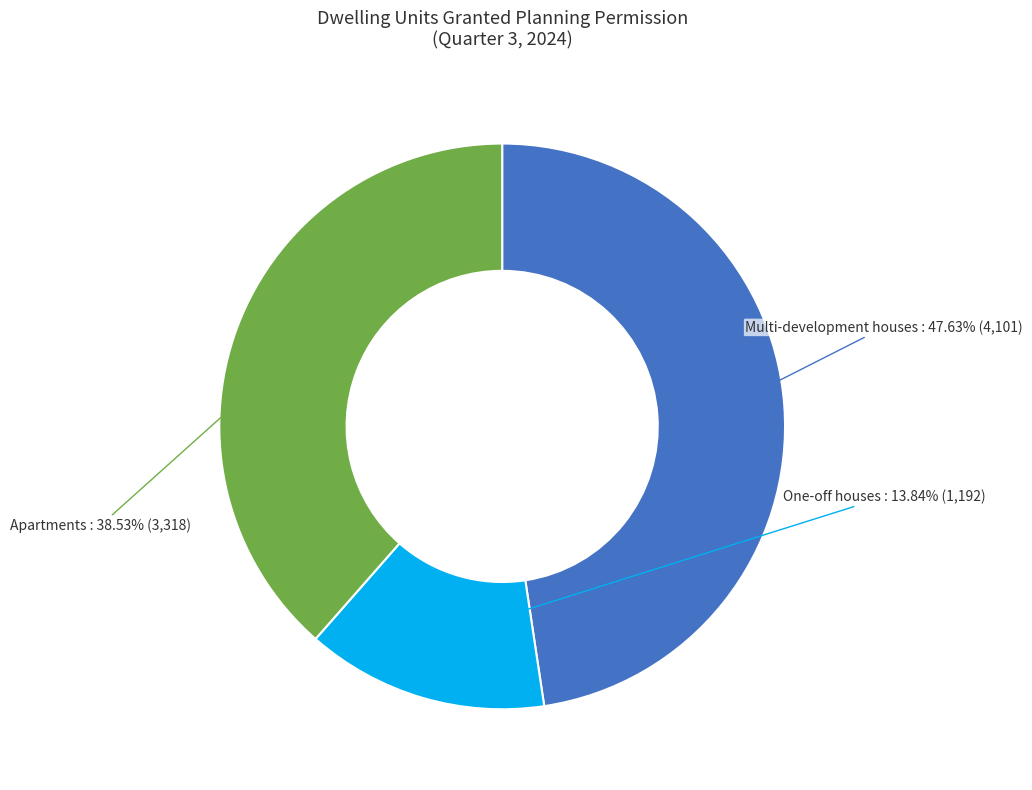

What percentage is the Multi-development houses slice, to the nearest percent?

48%